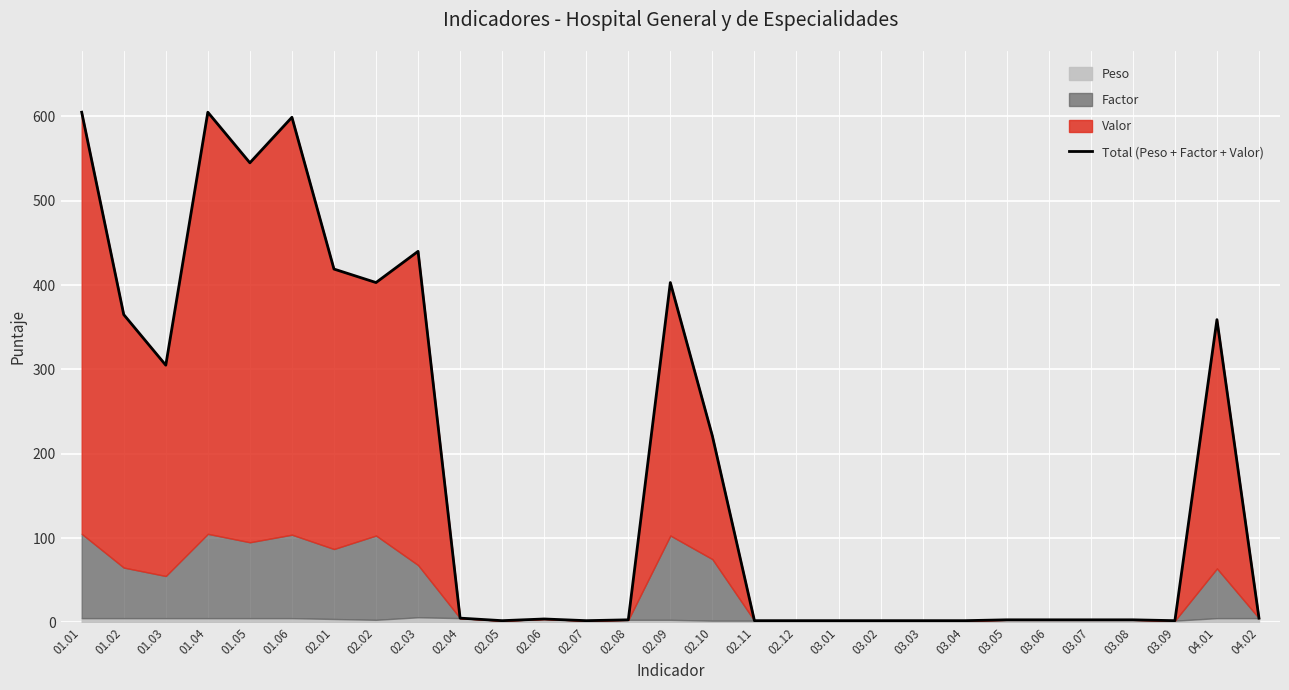

What is the sum of the values at 02.12 and 03.08?

5